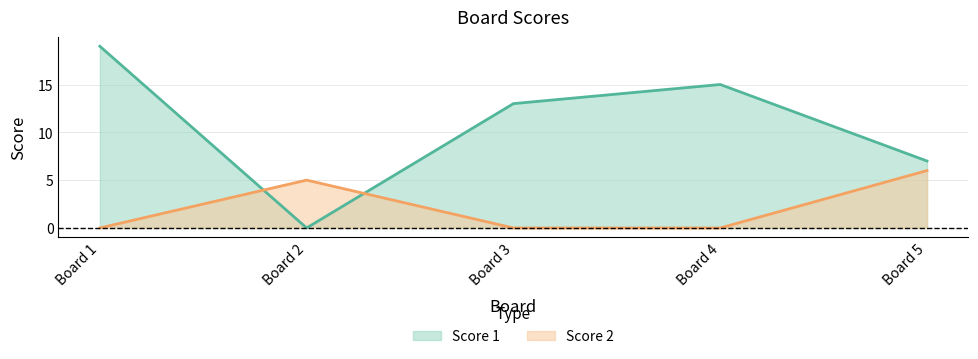

Rank the series by their maximum value, from highest to lowest.

Score 1, Score 2